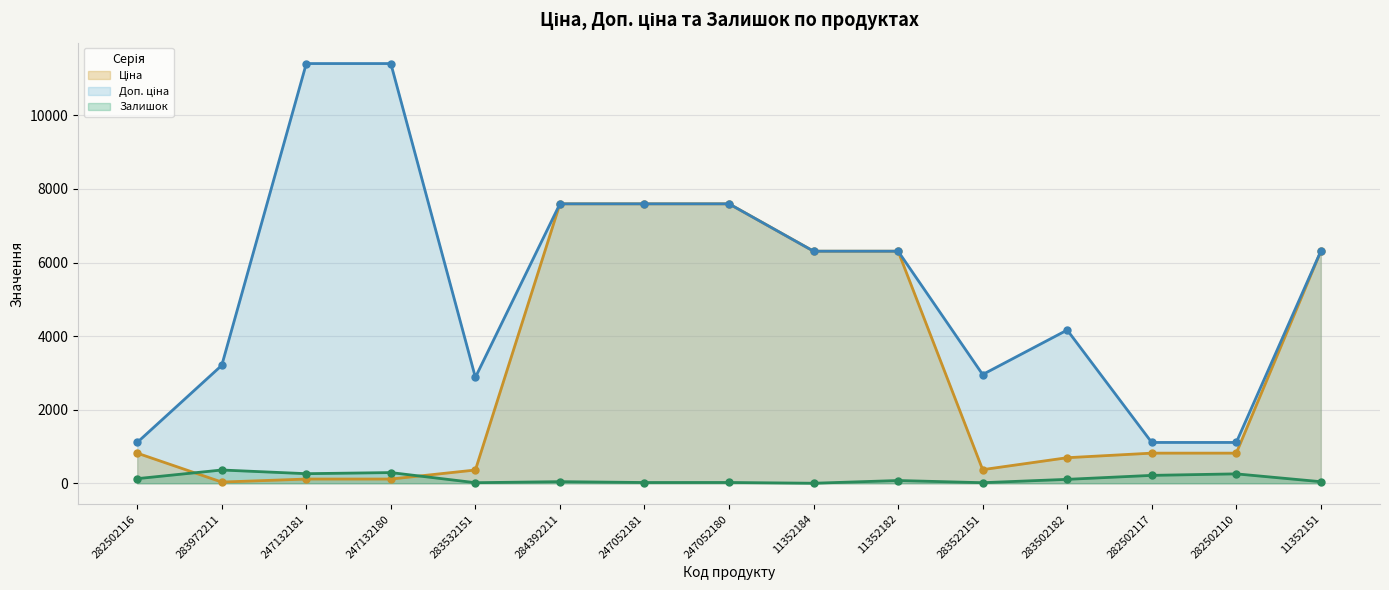

What is the difference between the maximum and minimum values in the Ціна series?

7564.5